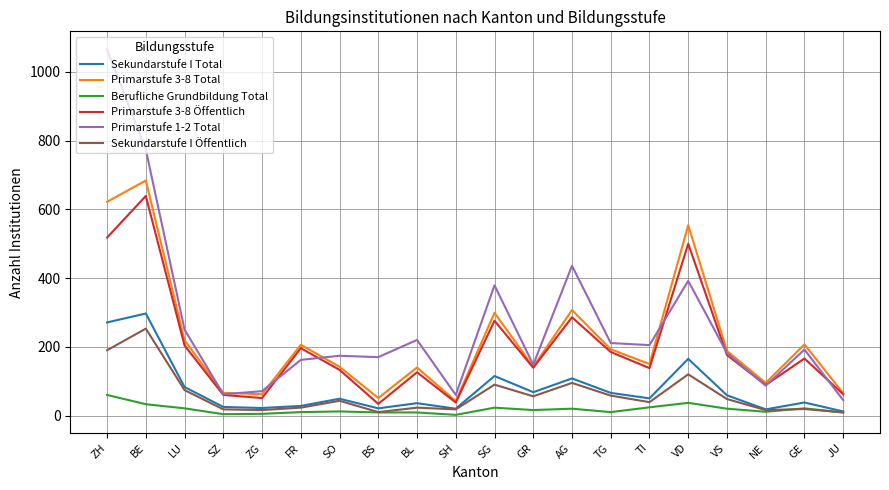

In Primarstufe 3-8 Total, how many points are higher than both neighbors (excluding endpoints)?

7